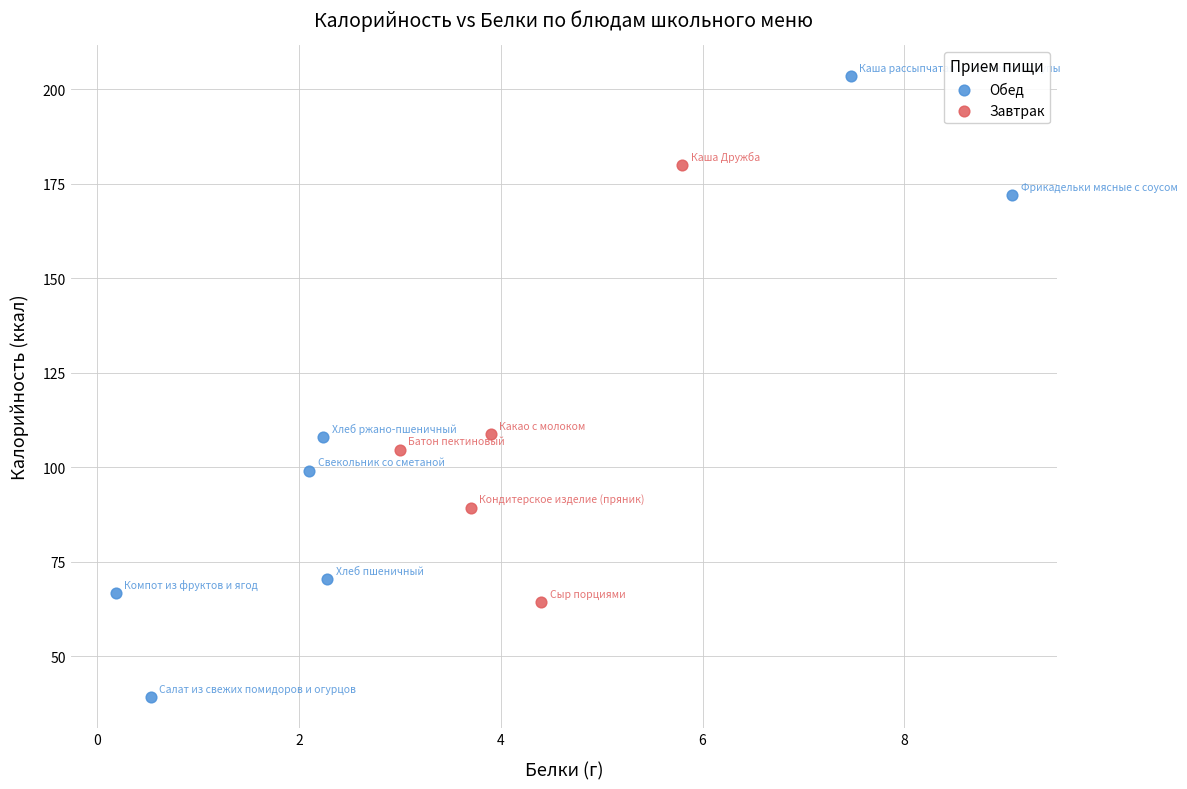

Which series reaches the maximum Y coordinate?

Обед